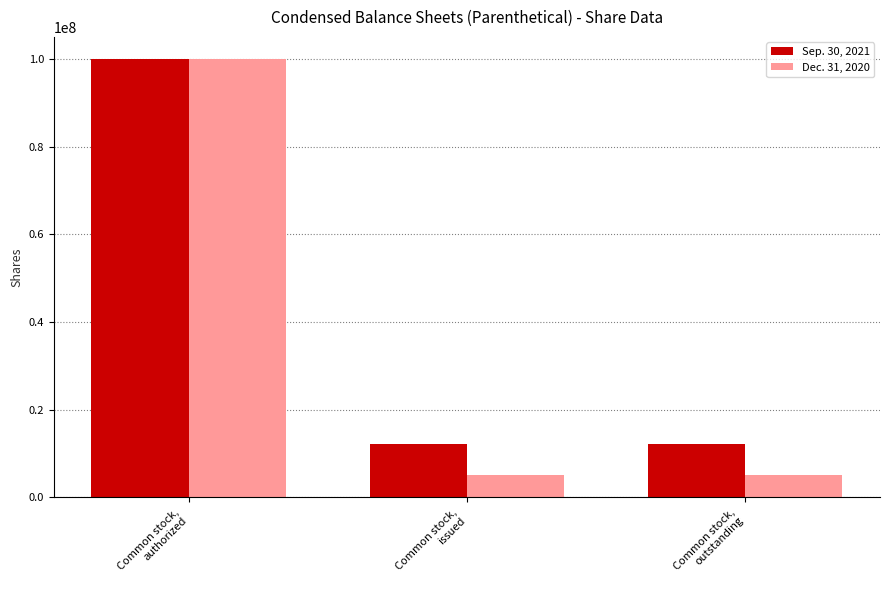

Which series has the largest total across all categories?

Sep. 30, 2021